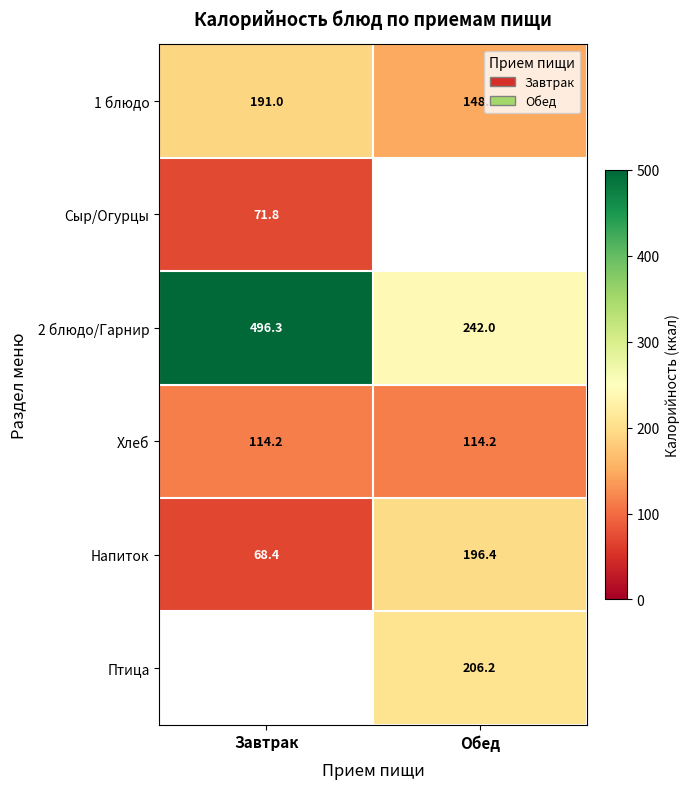

What is the sum of all Хлеб values?

228.4